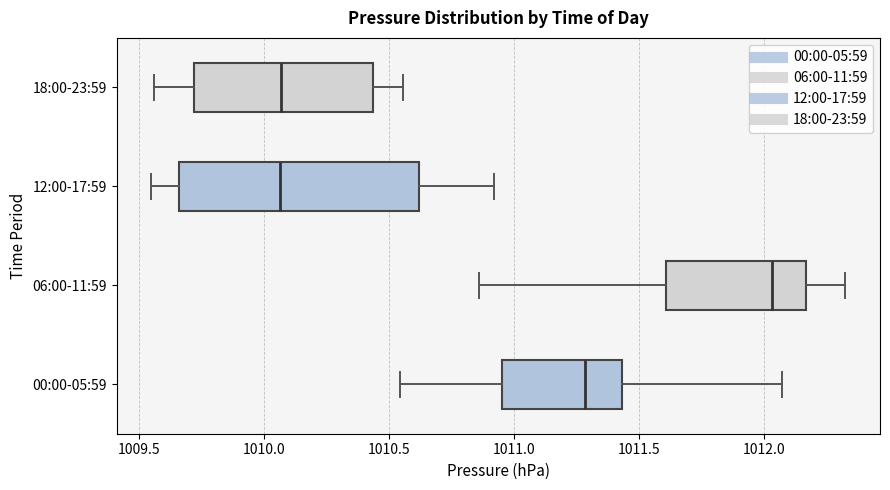

Where does the median line of the box for 00:00-05:59 sit on the x-axis? The values are not printed on the chart, so give them approximately, as read against the axis.

1011.30